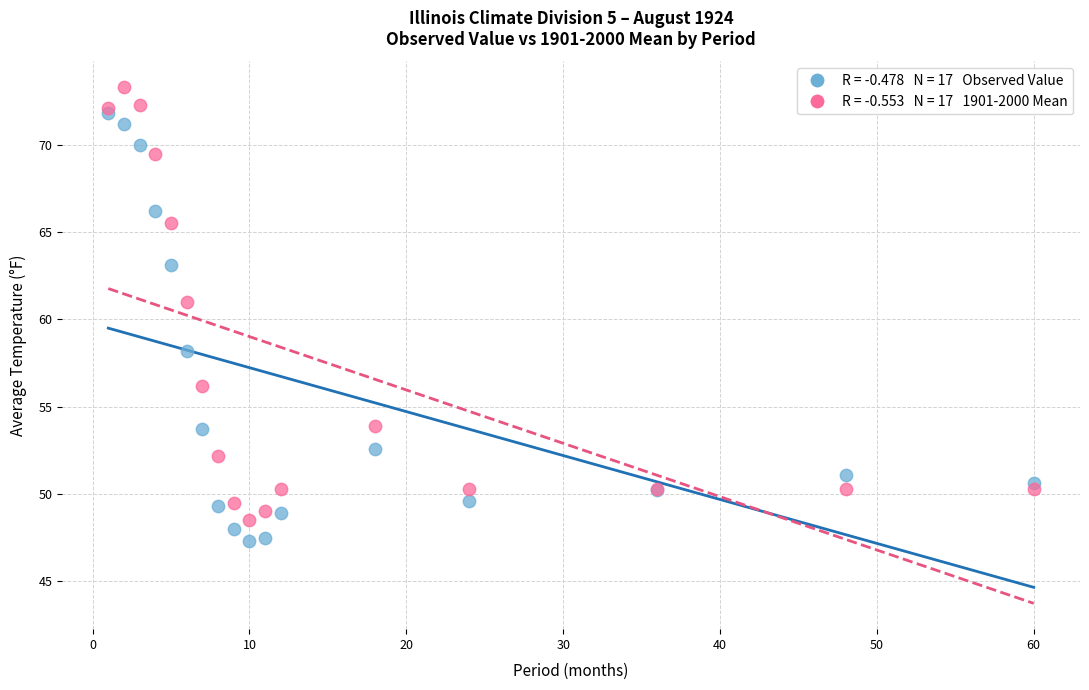

Across all series, what Y value is closest to 60?

61.0